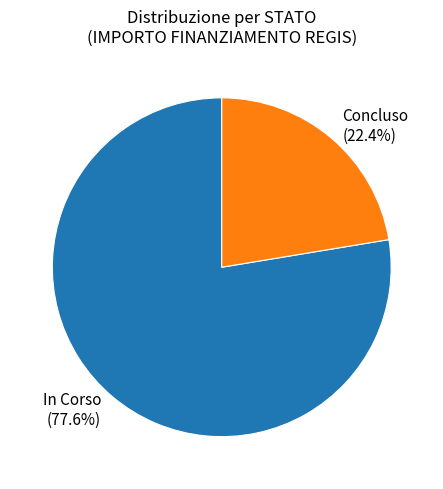

Which slice is the smallest?

Concluso (22.4%)